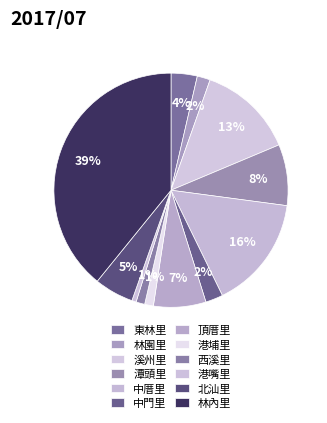

Which category has the biggest portion of the pie?

林內里